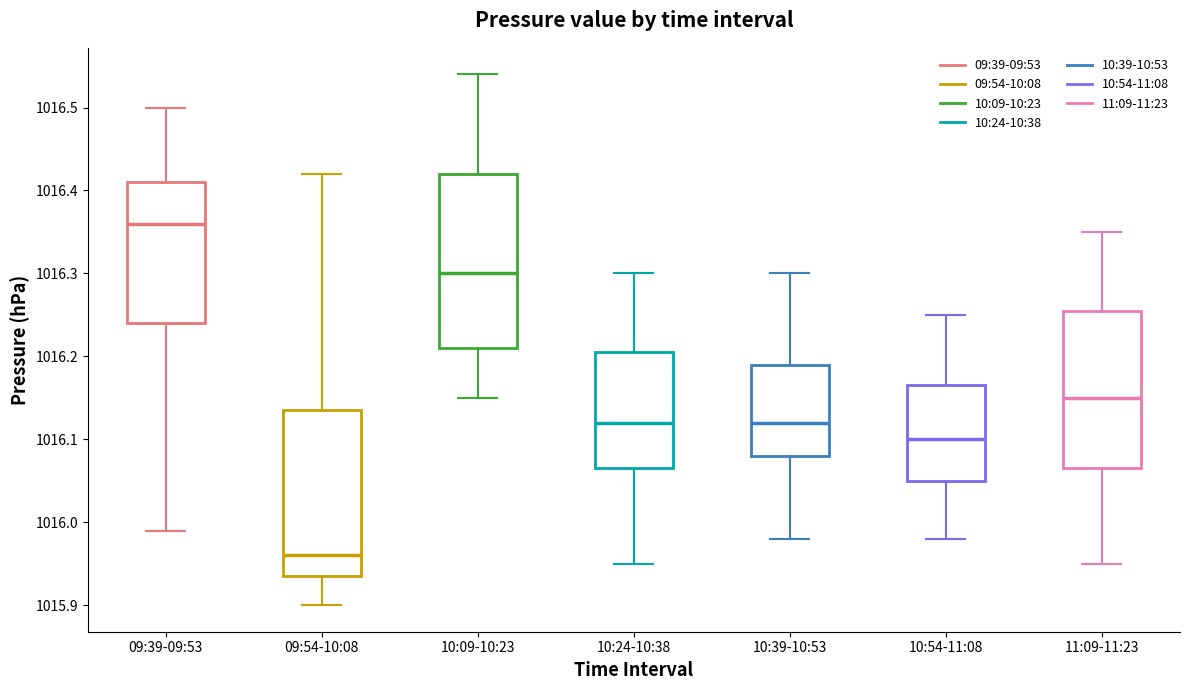

Where does the lower whisker of the box for 10:24-10:38 end on the y-axis? The values are not printed on the chart, so give them approximately, as read against the axis.

1015.95